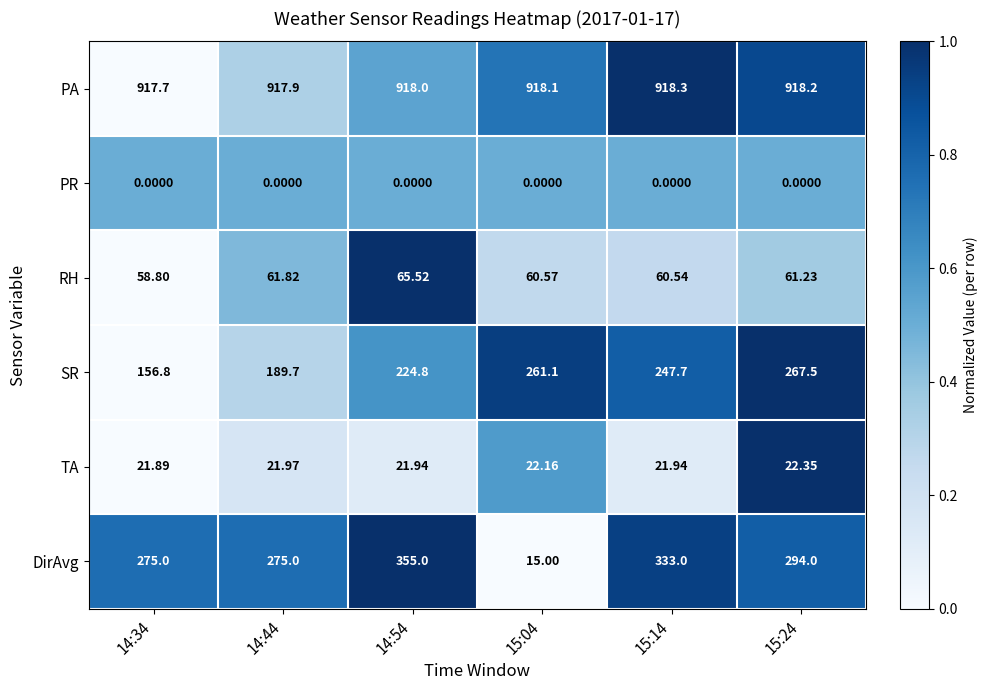

Rank the series by their maximum value, from lowest to highest.

PR, TA, RH, SR, DirAvg, PA